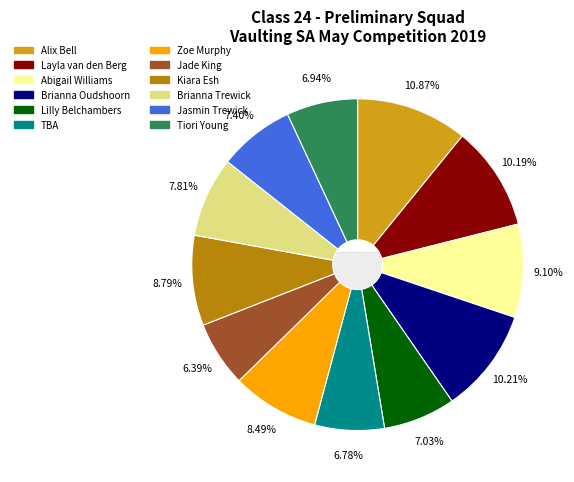

Is the sum of Abigail Williams and Zoe Murphy greater than half?

No